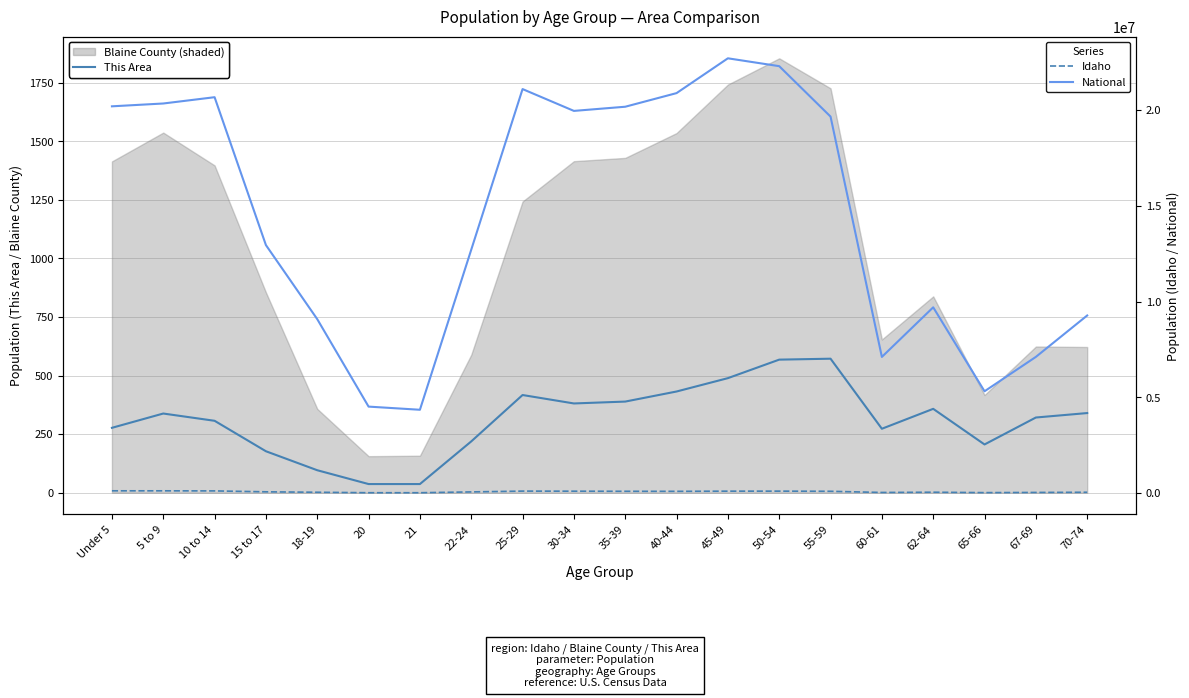

Rank the series by their maximum value, from lowest to highest.

This Area, Idaho, National